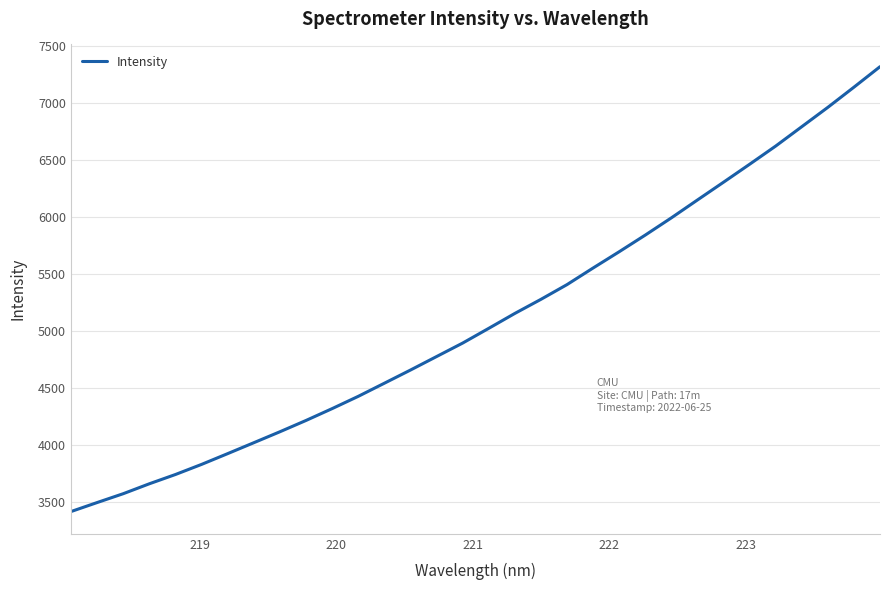

What is the smallest value displayed?

3417.7